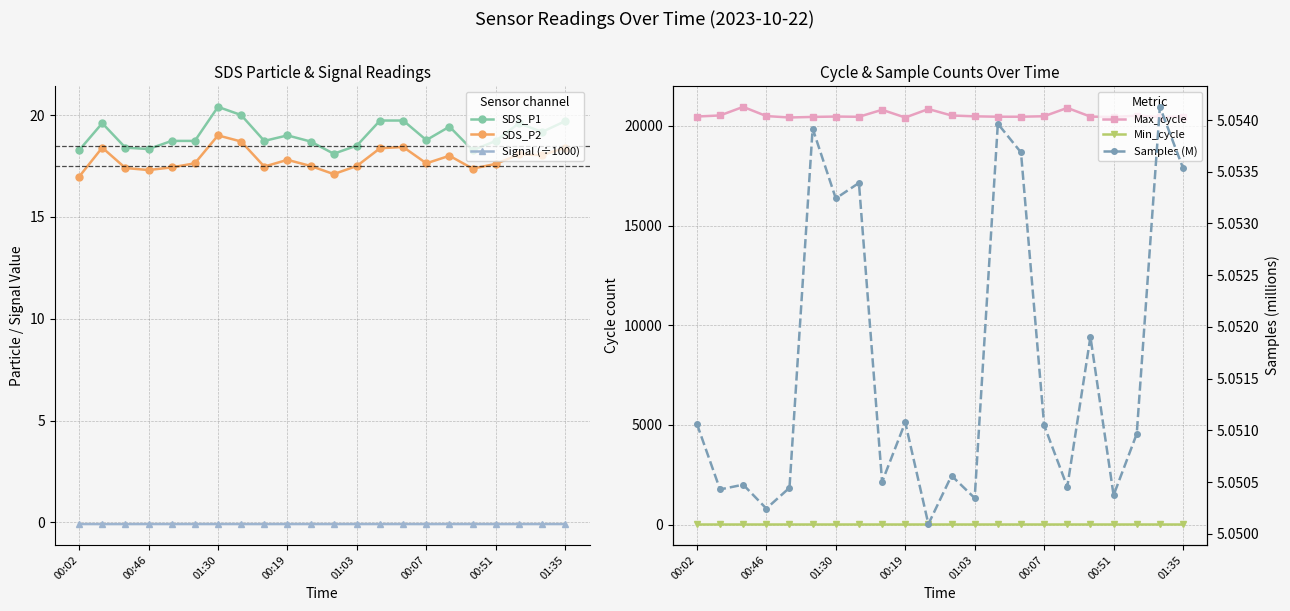

True or false: SDS_P1 and SDS_P2 cross at least once.

False